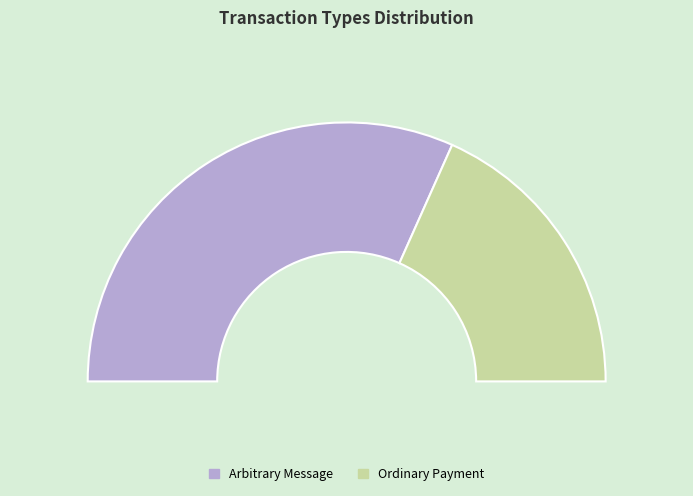

To the nearest percent, what is the difference between the Ordinary Payment and Arbitrary Message slice percentages?

27%